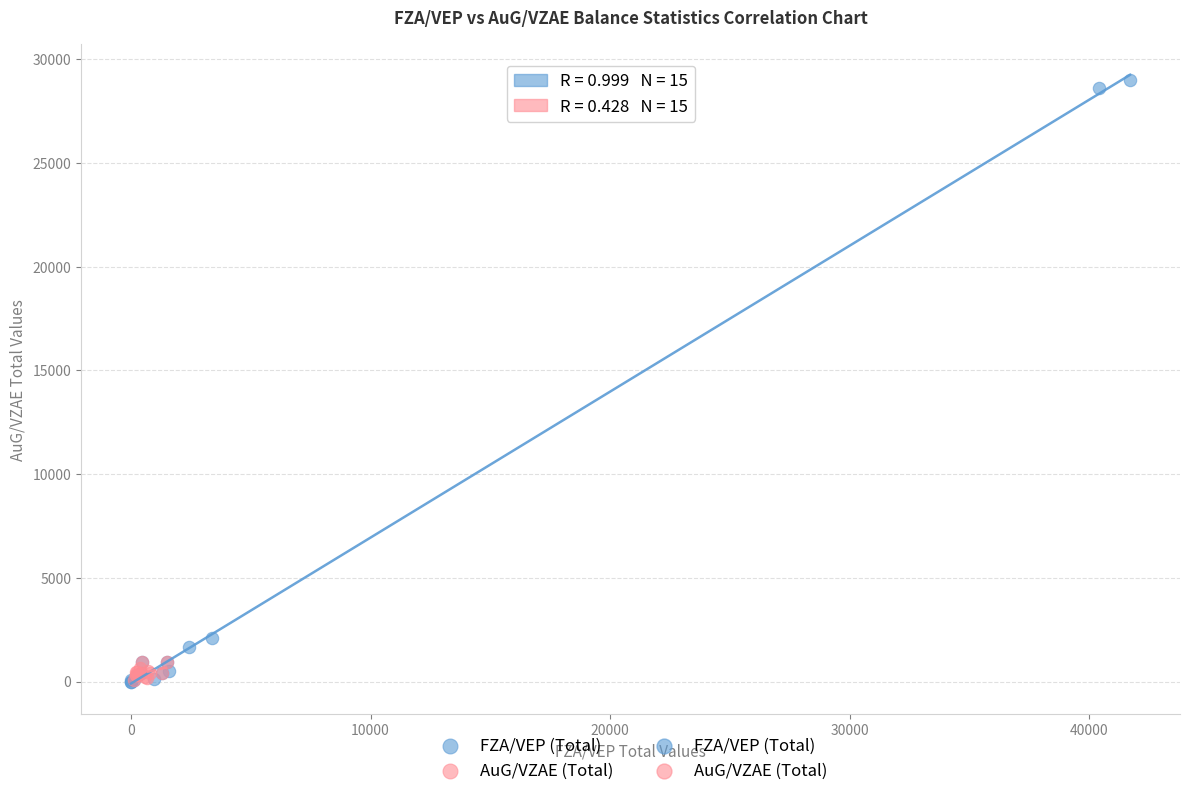

Which series reaches the maximum Y coordinate?

FZA/VEP (Total)